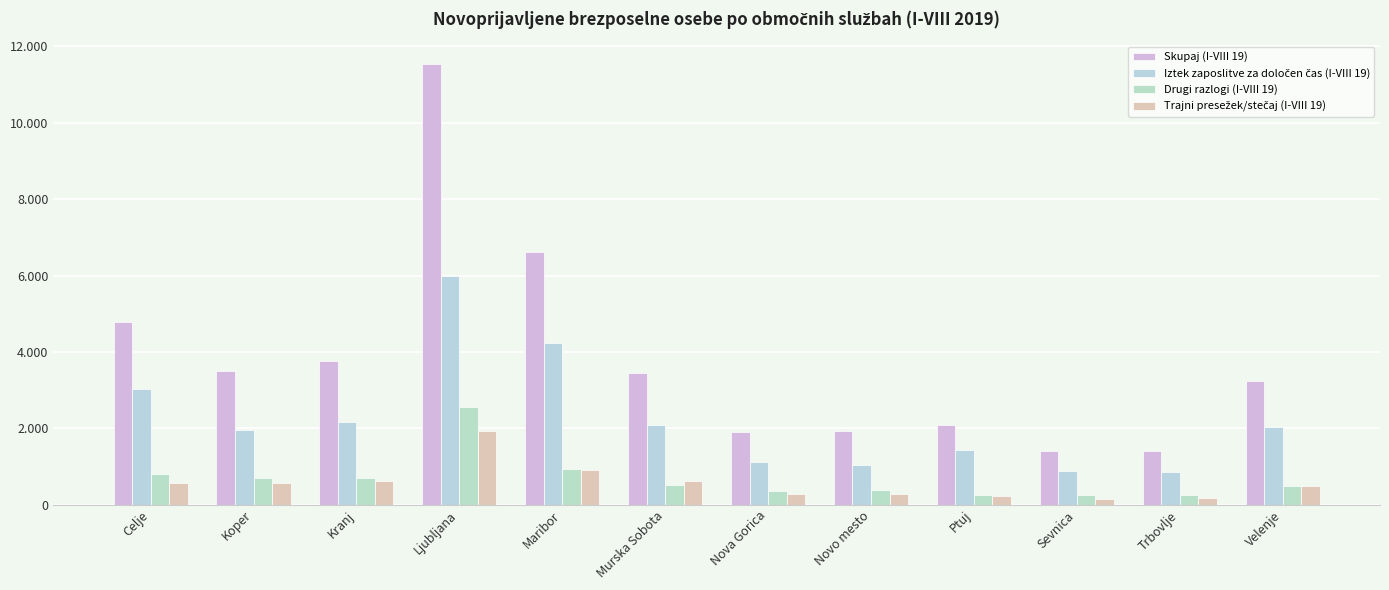

What is the value of the Iztek zaposlitve za določen čas (I-VIII 19) bar at the 5th from the left?

4238